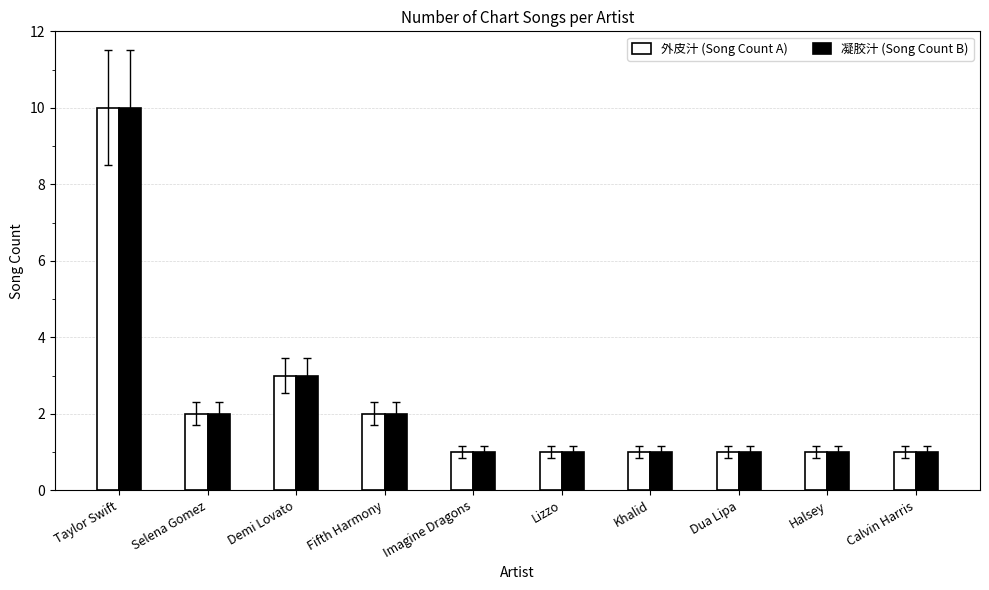

What is the greatest value displayed?

10